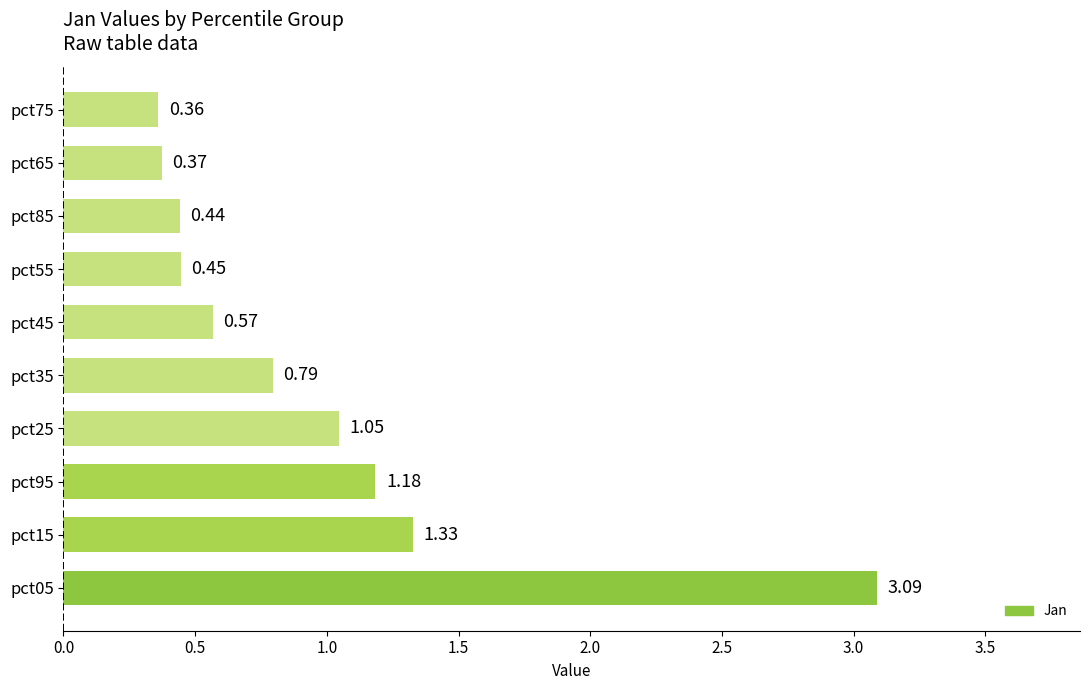

Which has a higher value, pct05 or pct45?

pct05